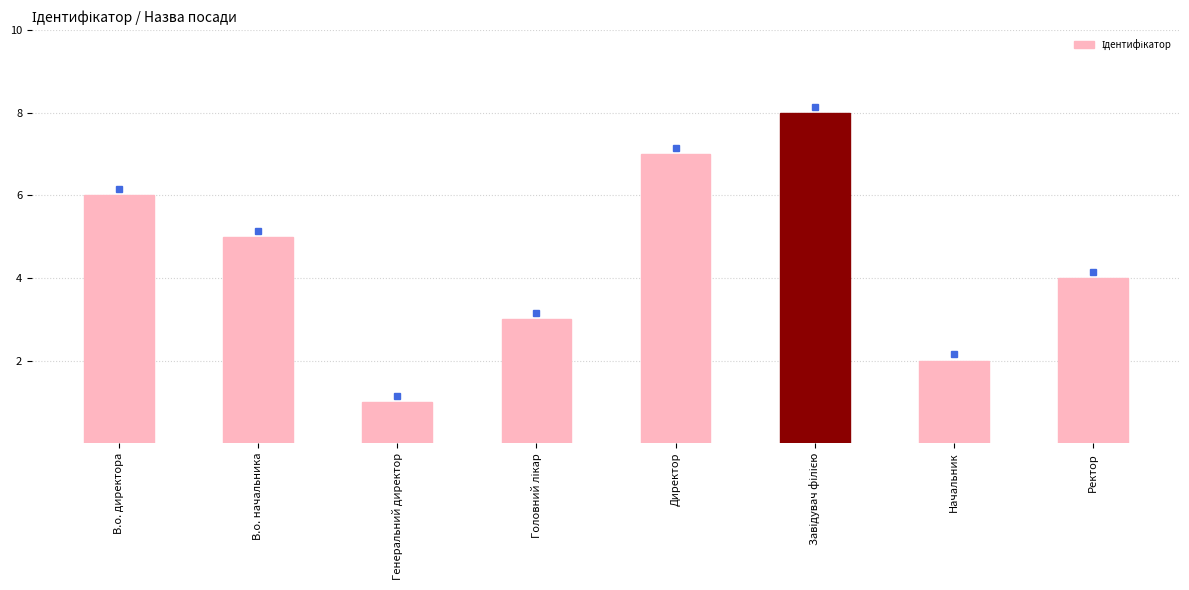

What is the label of the 2nd bar from the left?

В.о. начальника